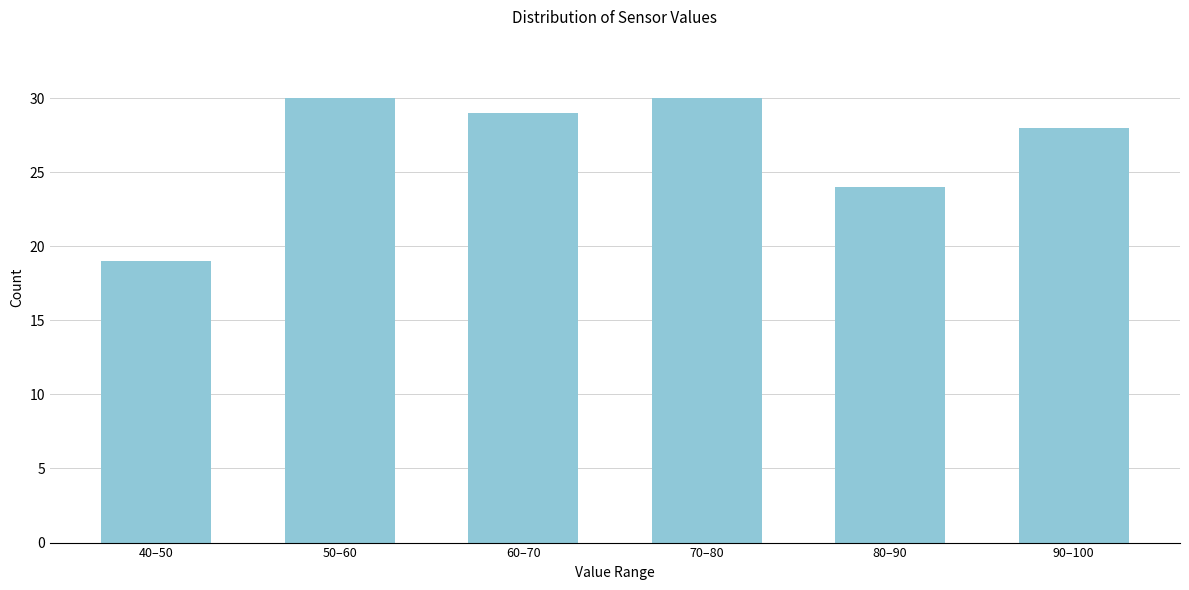

Reading left to right, extract all data points from this chart.

40–50=19	50–60=30	60–70=29	70–80=30	80–90=24	90–100=28